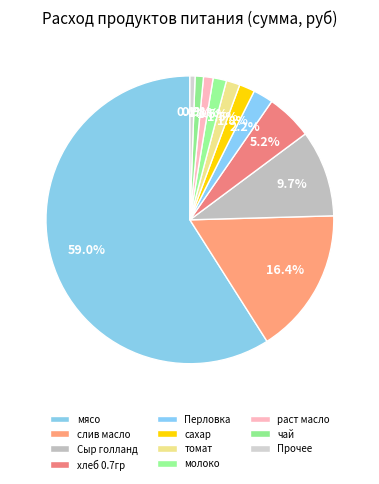

Count the number of slices in the pie.

11